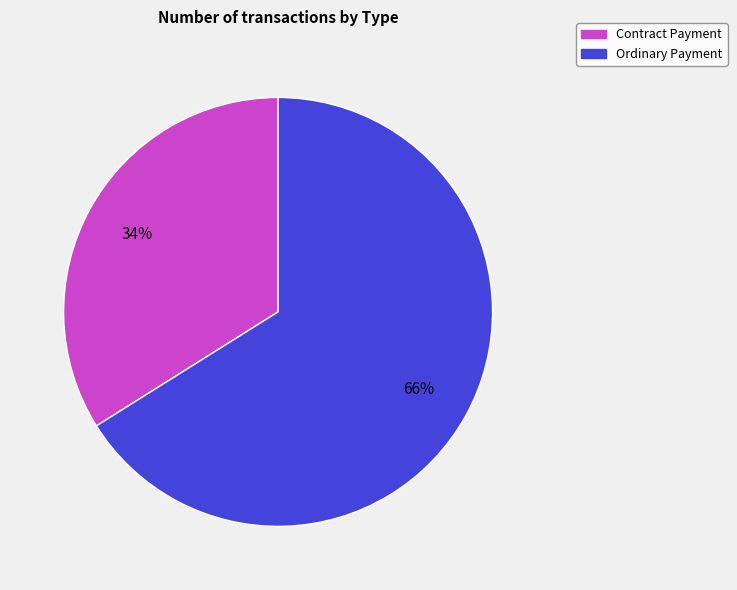

To the nearest percent, what is the difference between the Contract Payment and Ordinary Payment slice percentages?

32%